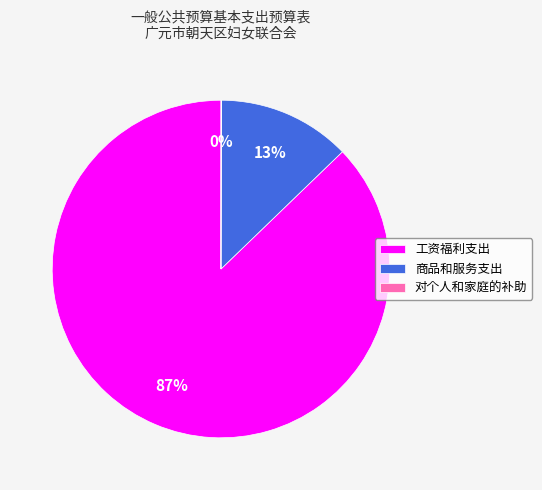

What is the largest slice in the pie chart?

工资福利支出